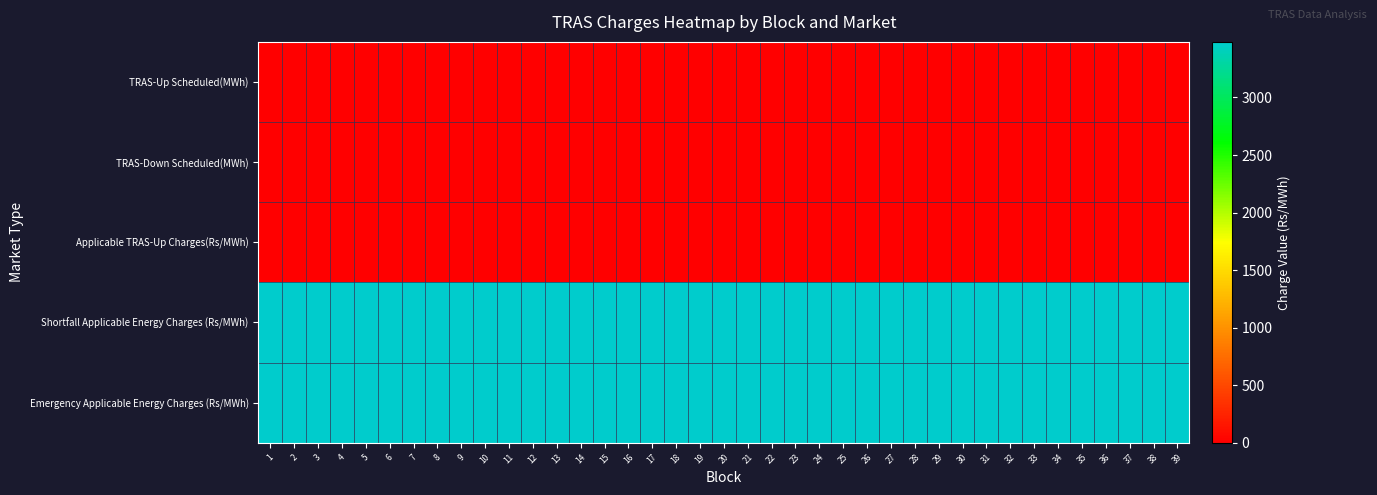

Reading left to right, transcribe all the data shown in this chart.

TRAS-Up Scheduled(MWh): 1=0	2=0	3=0	4=0	5=0	6=0	7=0	8=0	9=0	10=0	11=0	12=0	13=0	14=0	15=0	16=0	17=0	18=0	19=0	20=0	21=0	22=0	23=0	24=0	25=0	26=0	27=0	28=0	29=0	30=0	31=0	32=0	33=0	34=0	35=0	36=0	37=0	38=0	39=0
TRAS-Down Scheduled(MWh): 1=0	2=0	3=0	4=0	5=0	6=0	7=0	8=0	9=0	10=0	11=0	12=0	13=0	14=0	15=0	16=0	17=0	18=0	19=0	20=0	21=0	22=0	23=0	24=0	25=0	26=0	27=0	28=0	29=0	30=0	31=0	32=0	33=0	34=0	35=0	36=0	37=0	38=0	39=0
Applicable TRAS-Up Charges(Rs/MWh): 1=0	2=0	3=0	4=0	5=0	6=0	7=0	8=0	9=0	10=0	11=0	12=0	13=0	14=0	15=0	16=0	17=0	18=0	19=0	20=0	21=0	22=0	23=0	24=0	25=0	26=0	27=0	28=0	29=0	30=0	31=0	32=0	33=0	34=0	35=0	36=0	37=0	38=0	39=0
Shortfall Applicable Energy Charges (Rs/MWh): 1=3483	2=3483	3=3483	4=3483	5=3483	6=3483	7=3483	8=3483	9=3483	10=3483	11=3483	12=3483	13=3483	14=3483	15=3483	16=3483	17=3483	18=3483	19=3483	20=3483	21=3483	22=3483	23=3483	24=3483	25=3483	26=3483	27=3483	28=3483	29=3483	30=3483	31=3483	32=3483	33=3483	34=3483	35=3483	36=3483	37=3483	38=3483	39=3483
Emergency Applicable Energy Charges (Rs/MWh): 1=3483	2=3483	3=3483	4=3483	5=3483	6=3483	7=3483	8=3483	9=3483	10=3483	11=3483	12=3483	13=3483	14=3483	15=3483	16=3483	17=3483	18=3483	19=3483	20=3483	21=3483	22=3483	23=3483	24=3483	25=3483	26=3483	27=3483	28=3483	29=3483	30=3483	31=3483	32=3483	33=3483	34=3483	35=3483	36=3483	37=3483	38=3483	39=3483